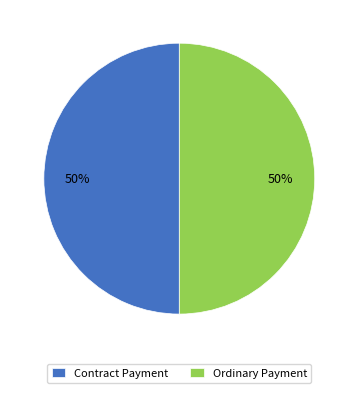

How many slices are in this pie chart?

2